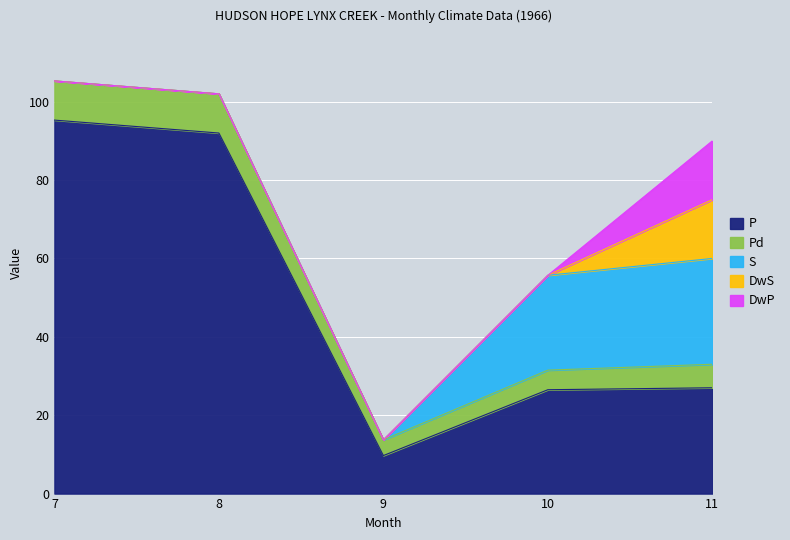

How many distinct data groups are displayed?

5